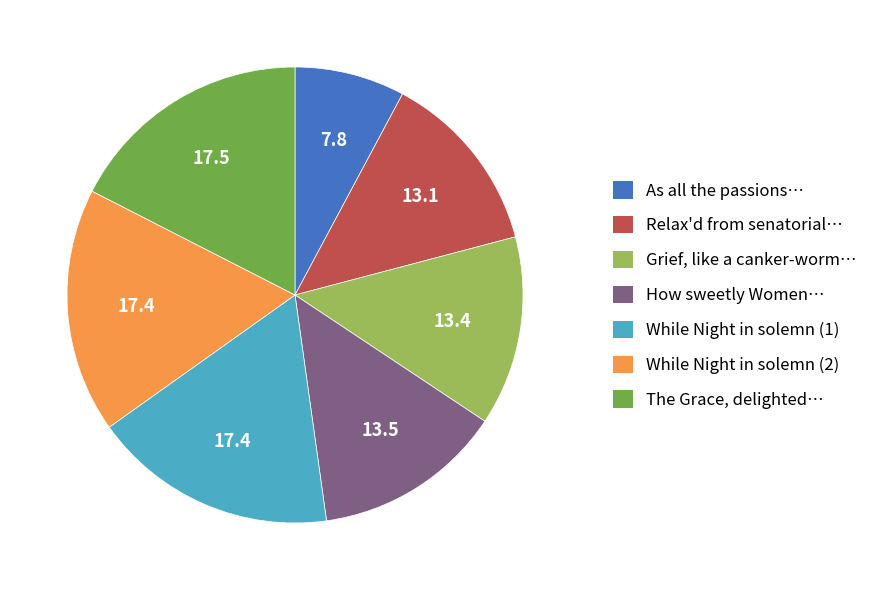

Approximately how many times larger is the value at How sweetly Women… compared to Relax'd from senatorial…?

1.0